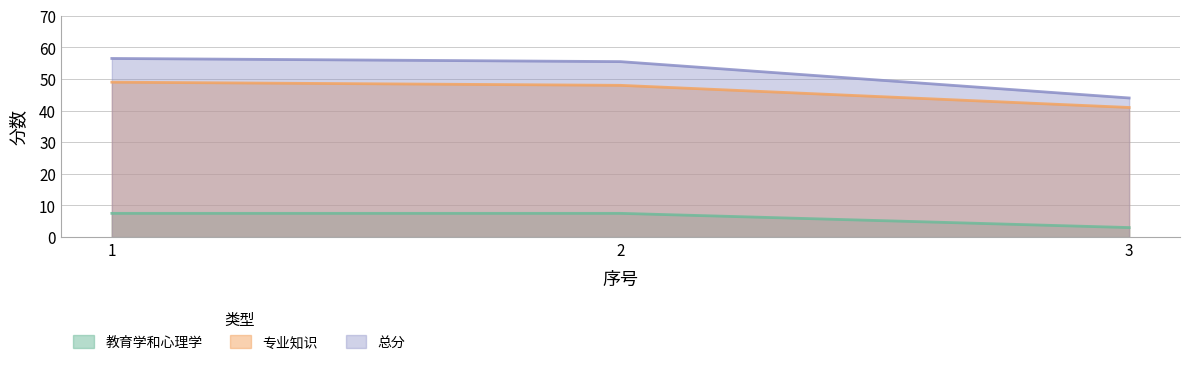

What is the lowest value of the 总分 series?

44.0